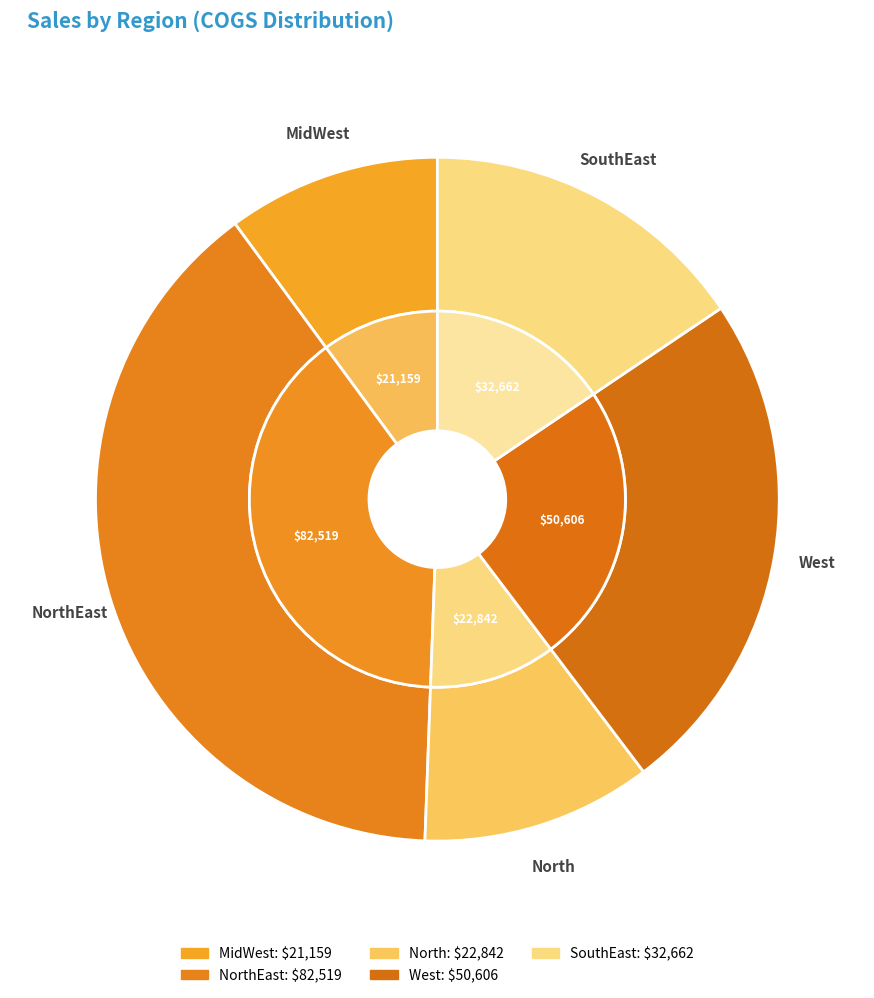

Combined, do 15 and 28 account for over 50%?

No